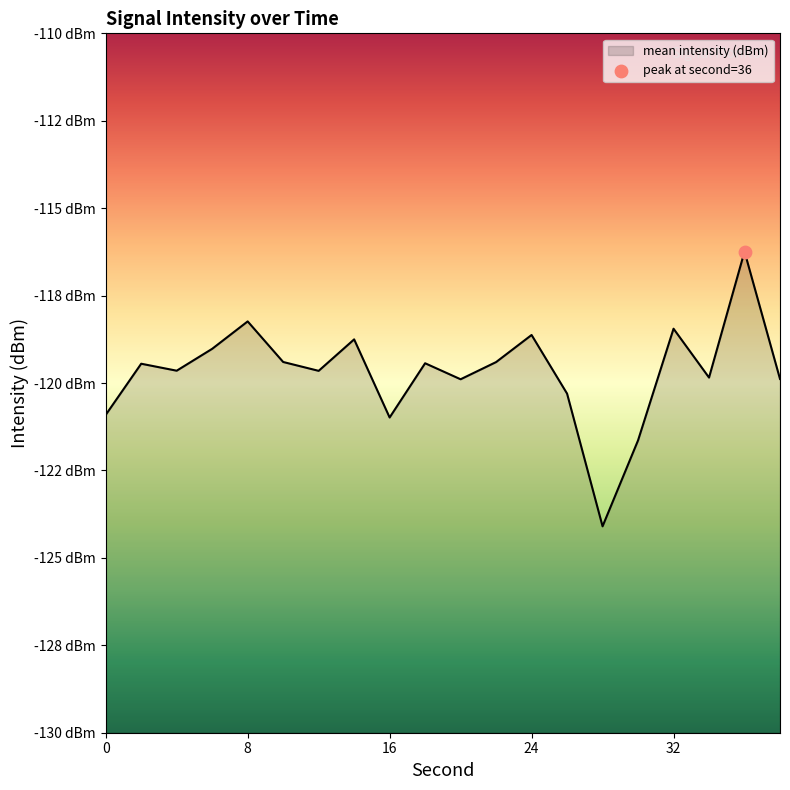

Which has a higher value, 6 or 18?

6